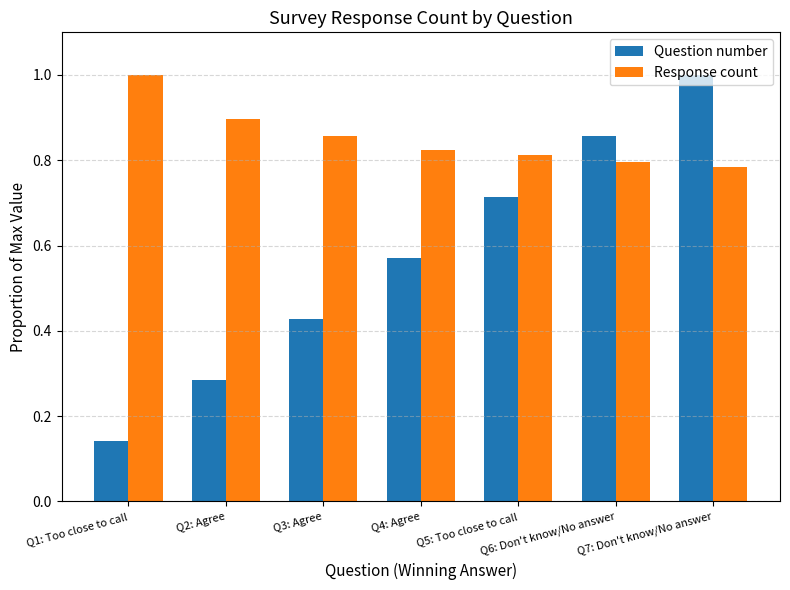

What is the sum of all Response count values?

6.0